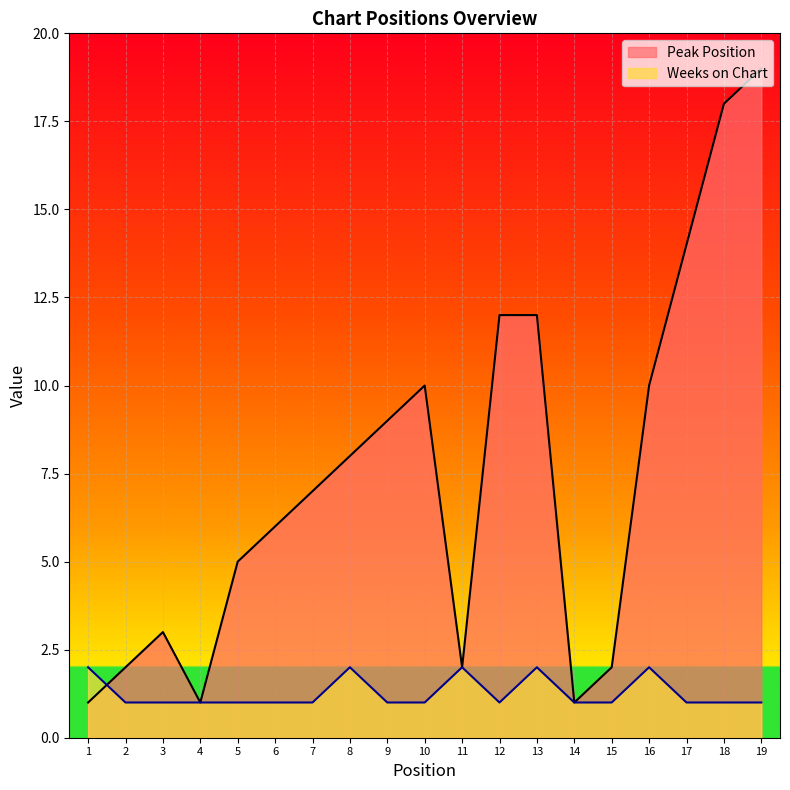

In Peak Position, how many points are higher than both neighbors (excluding endpoints)?

2